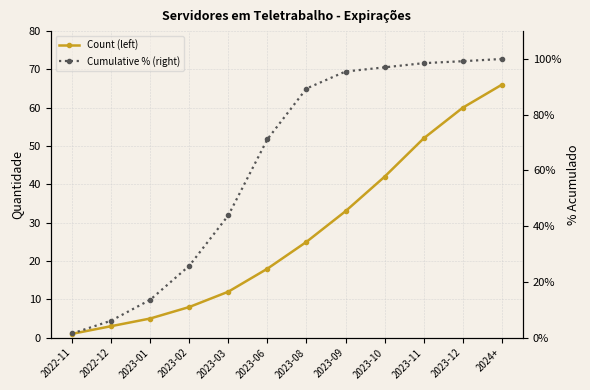

Is it true that Count (left) equals 18.5 at 2023-03?

False